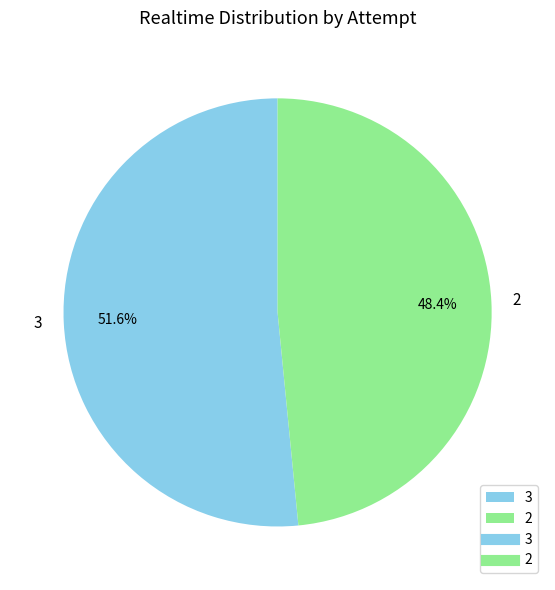

To the nearest percent, what is the difference between the largest and smallest slice percentages?

3%